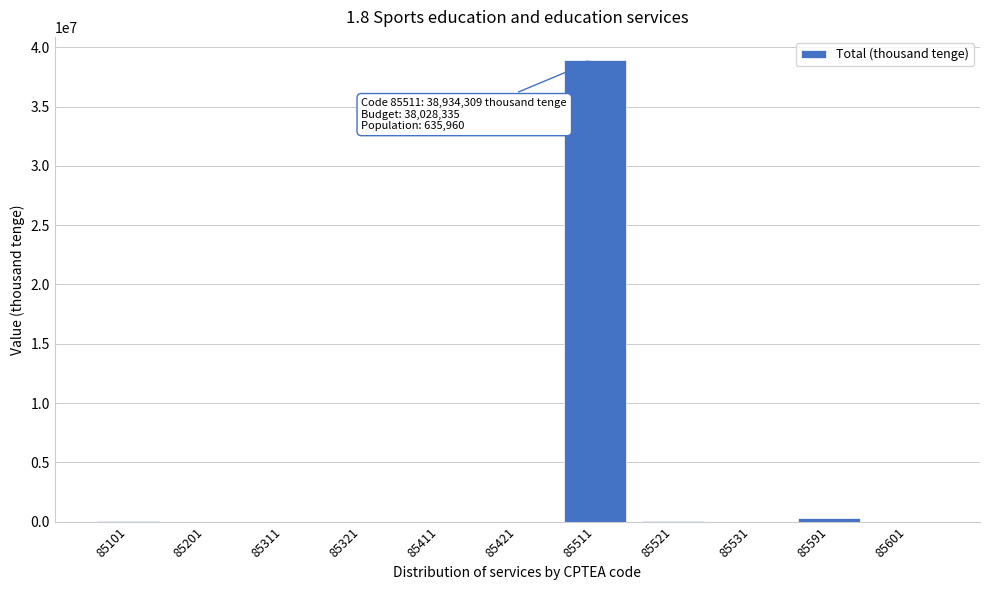

Is it true that the value at 85531 is 25881113?

False